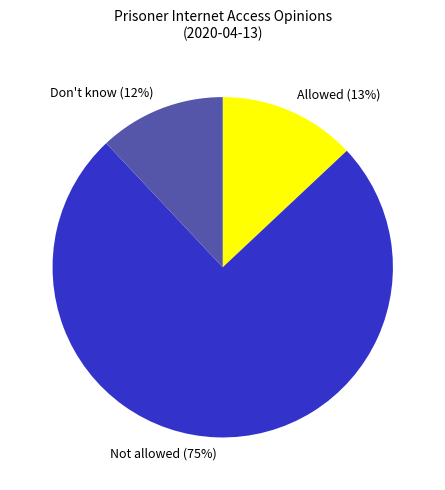

The Allowed (13%) slice represents 13% of the pie. True or false?

True